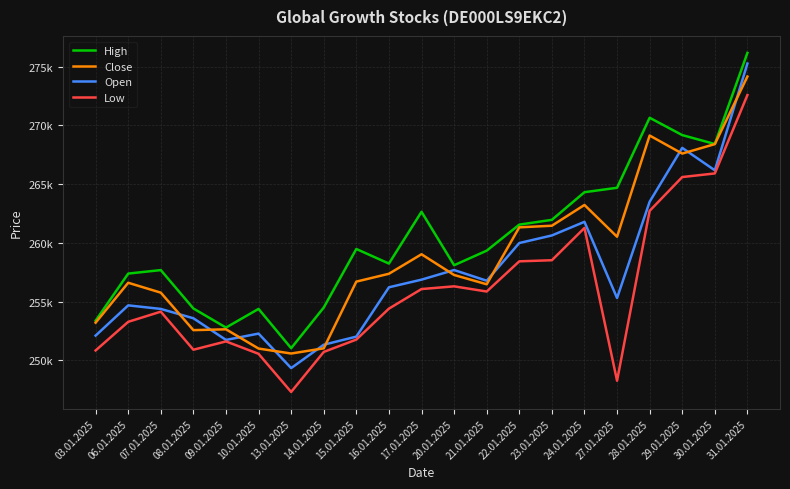

List the series in order of their peak value, highest first.

High, Open, Close, Low